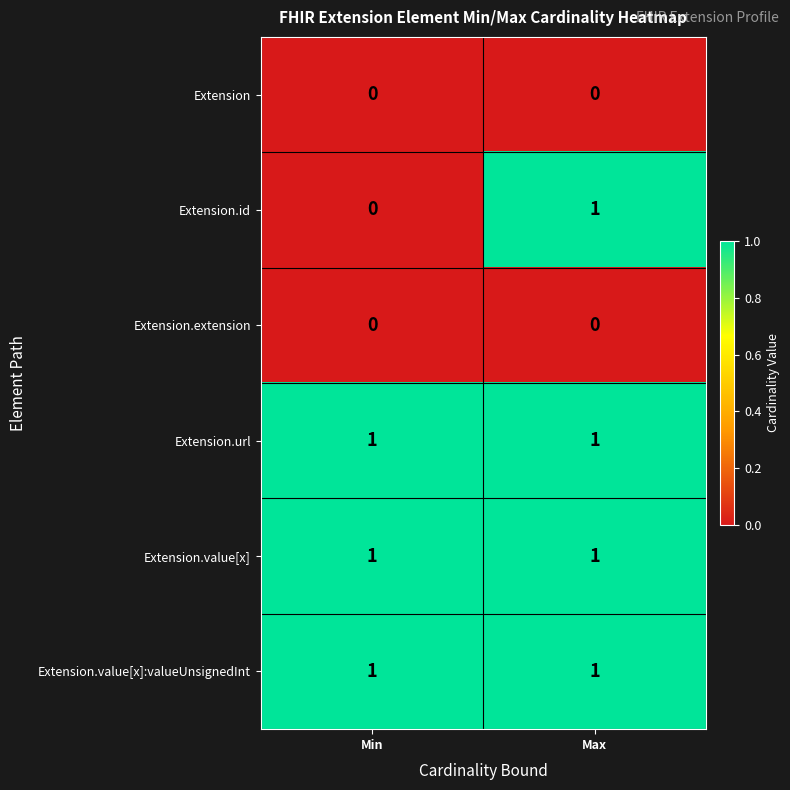

Which series has the widest spread of values?

Extension.id